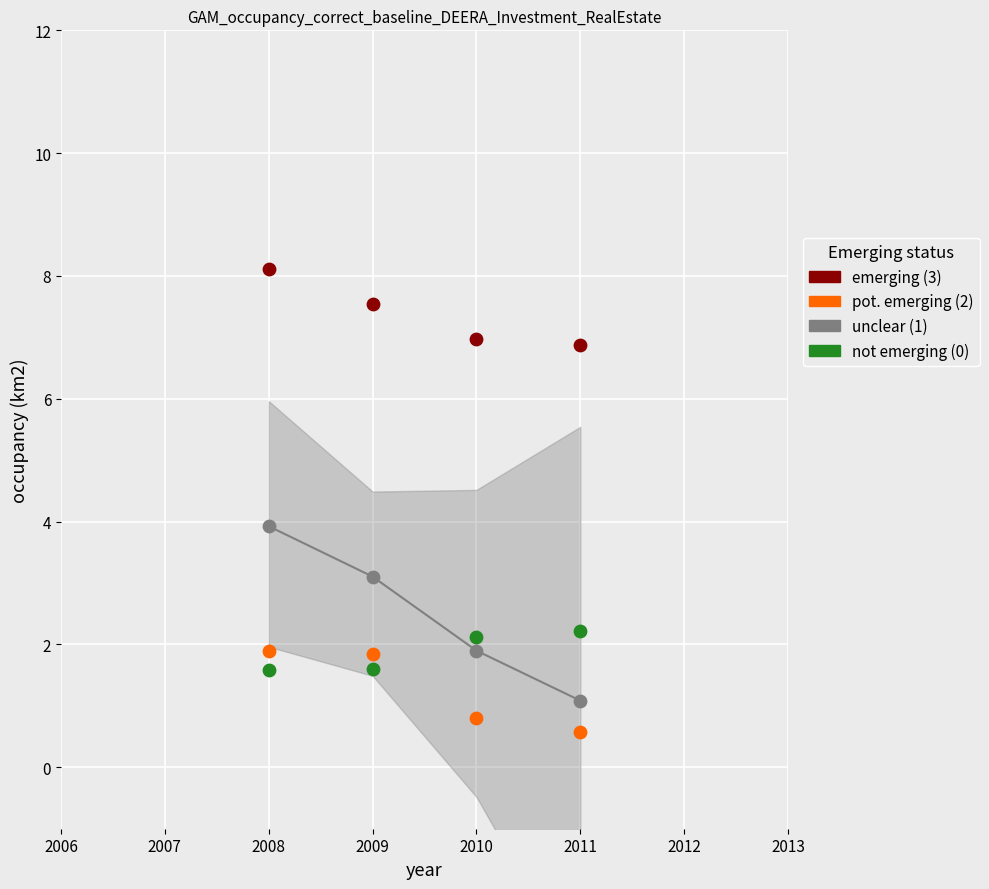

Which series has the widest spread of Y values?

unclear (1)